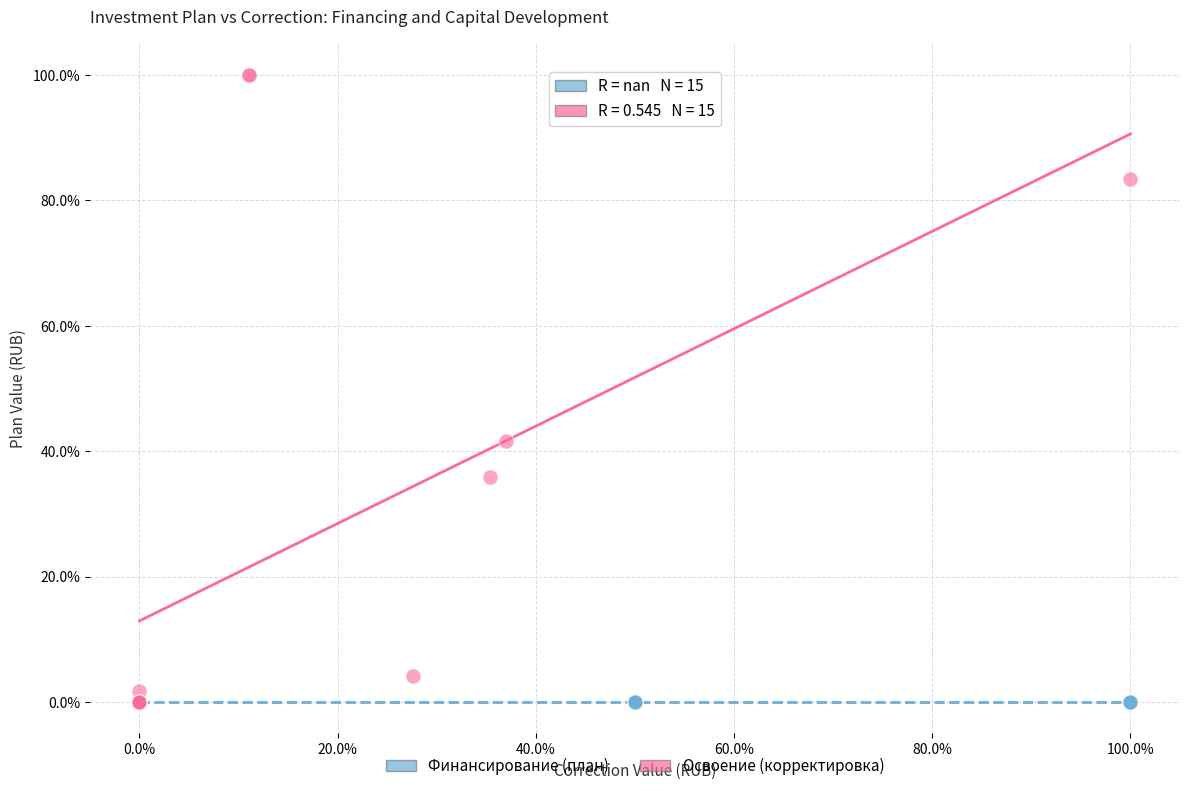

Which series reaches the maximum Y coordinate?

Освоение (корректировка)